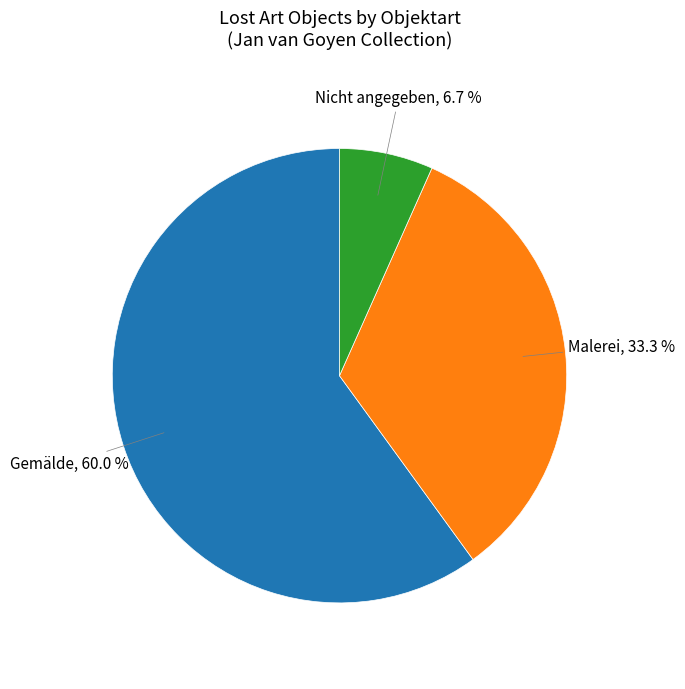

Does any single category account for the majority?

Yes